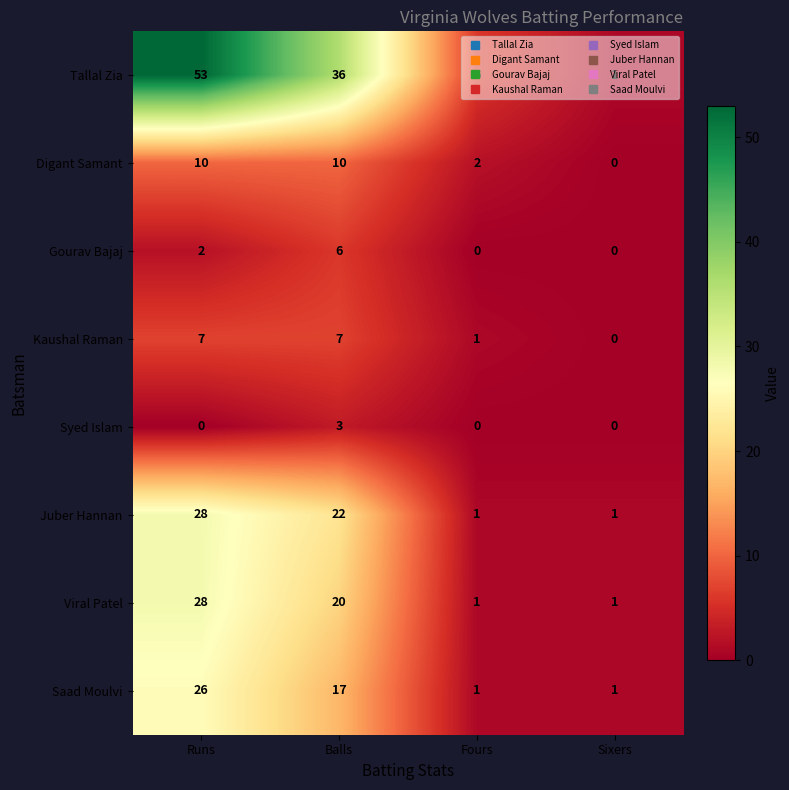

Count the Kaushal Raman values in the range 1 to 7.

3